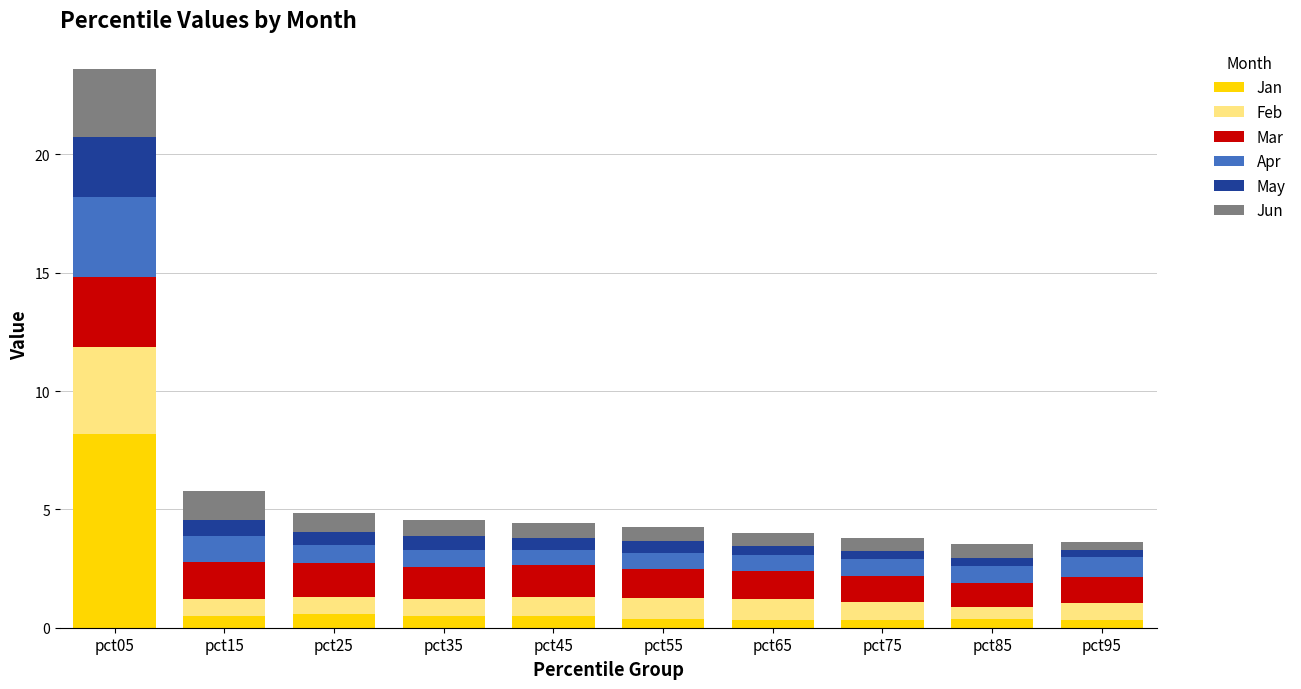

What is the maximum value for Jan?

8.2